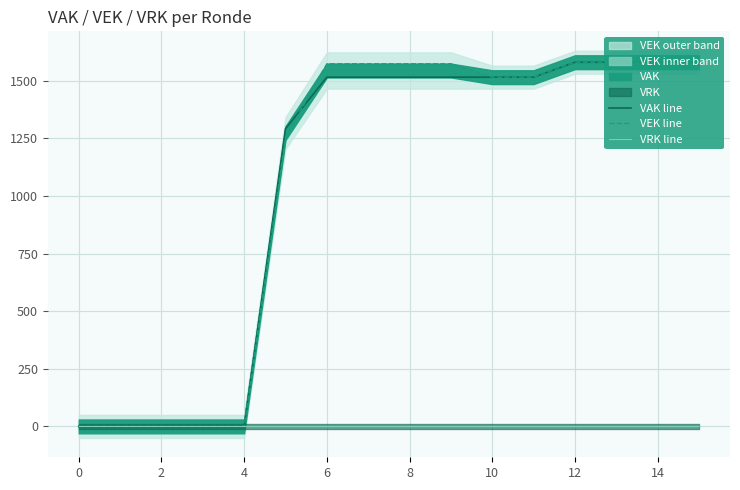

True or false: VRK line has more than 2 interior local peaks.

False